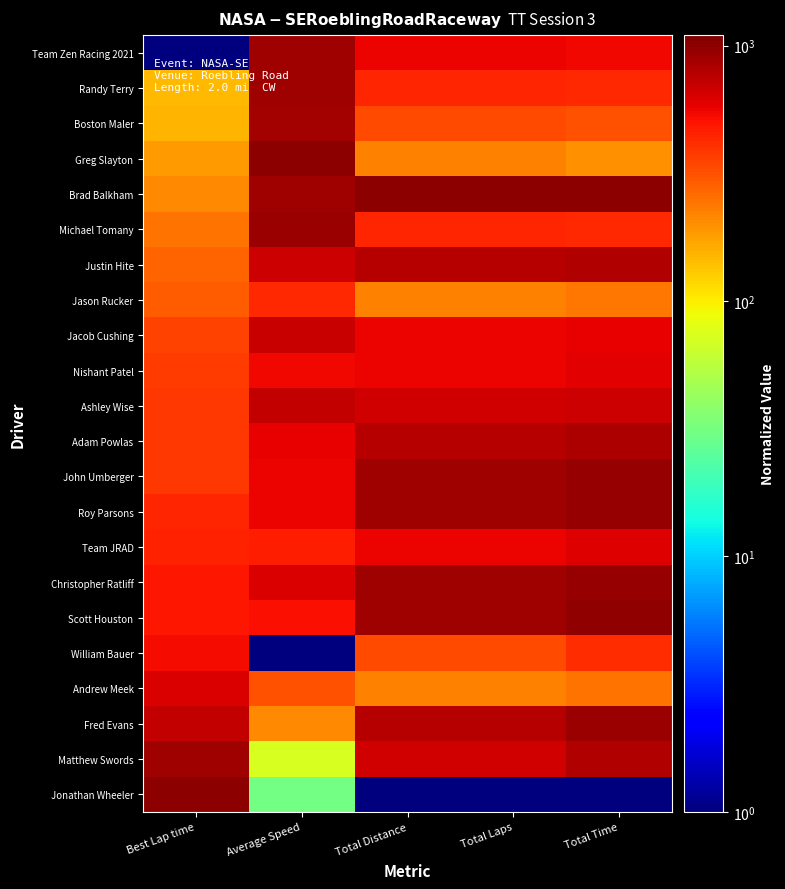

At how many categories does at least one series exceed 171?

5